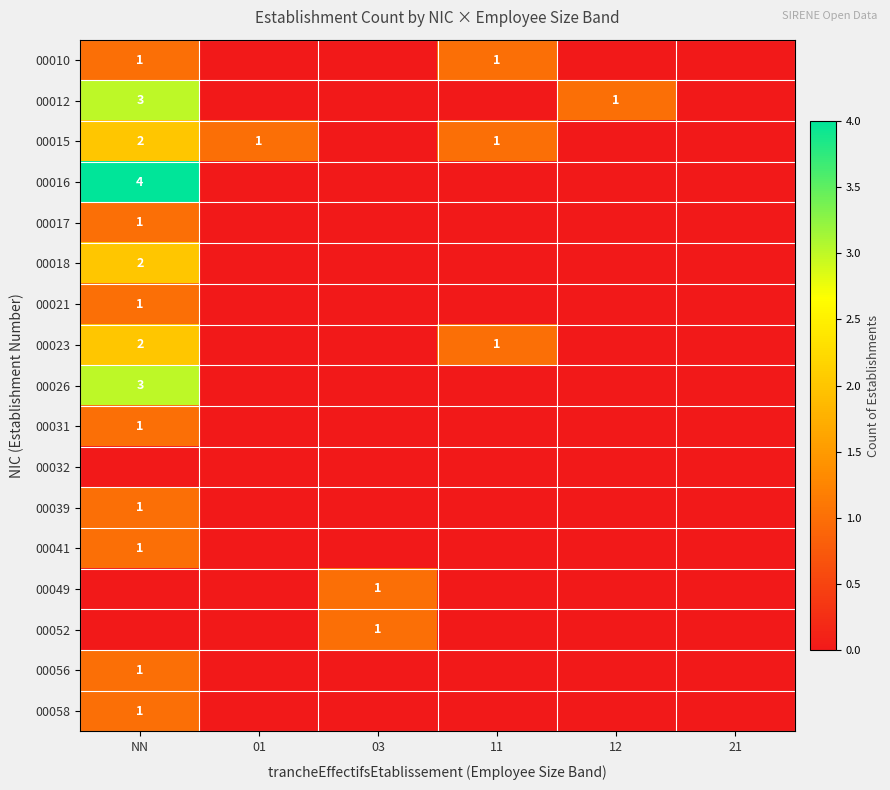

At which category does the chart reach its peak across all series?

NN